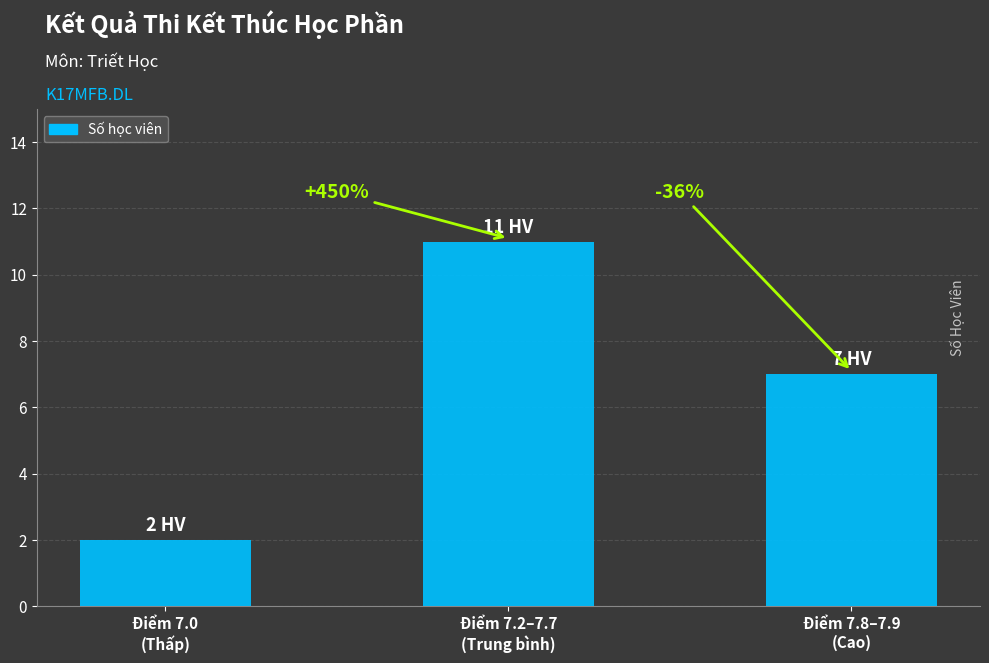

What is the smallest value displayed?

2